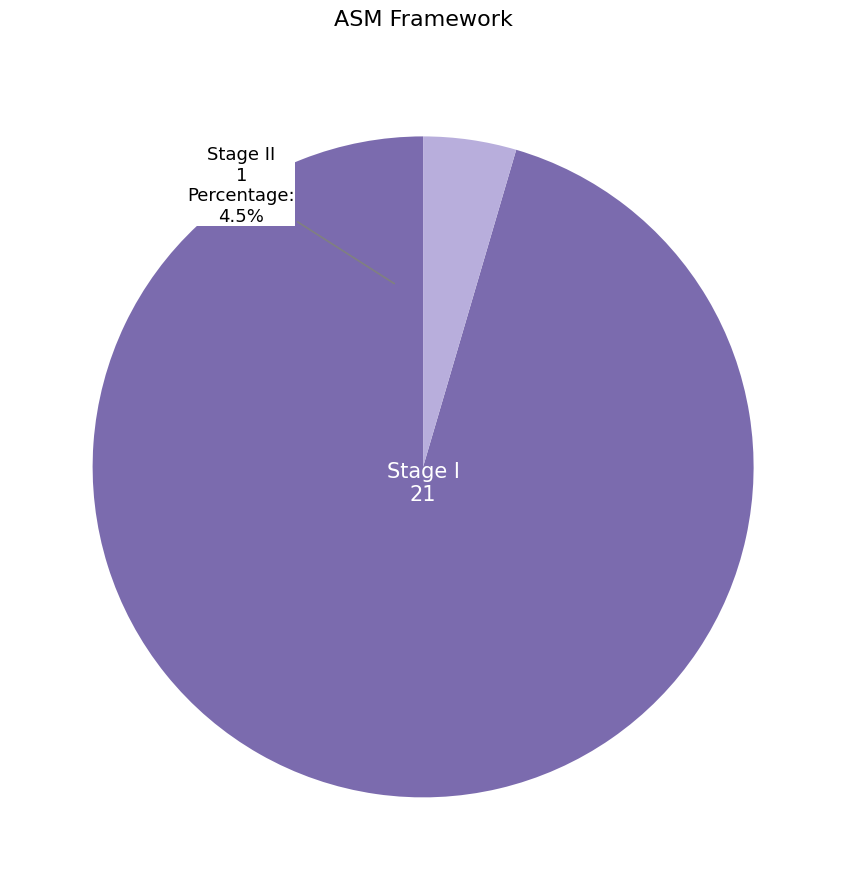

Between Stage II and Stage I, which is larger?

Stage I